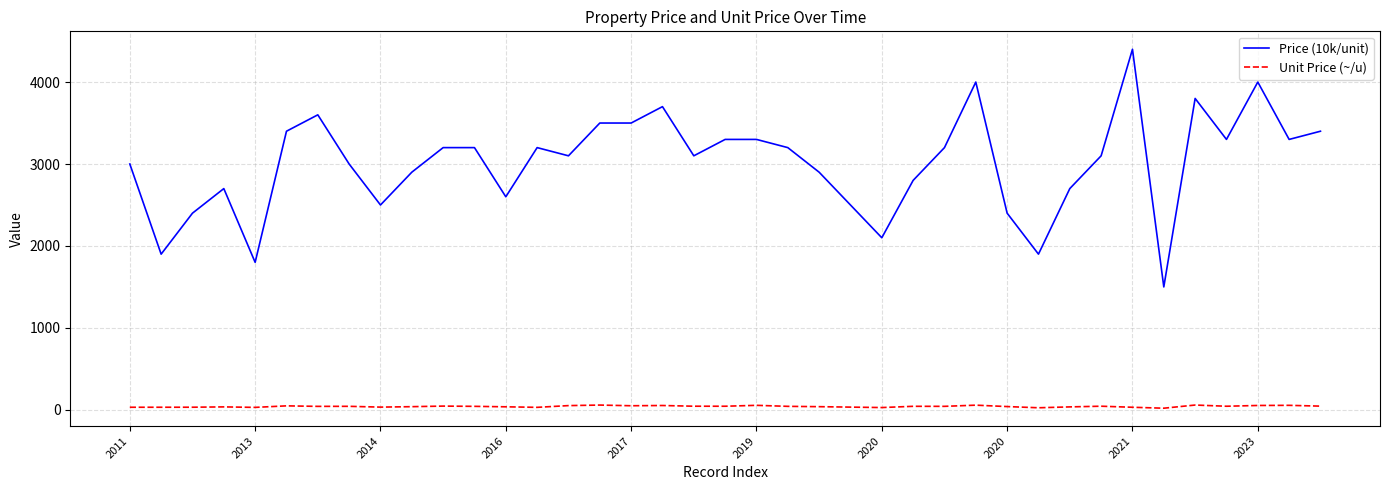

List the series in order of their overall mean, lowest first.

Unit Price (~/u), Price (10k/unit)